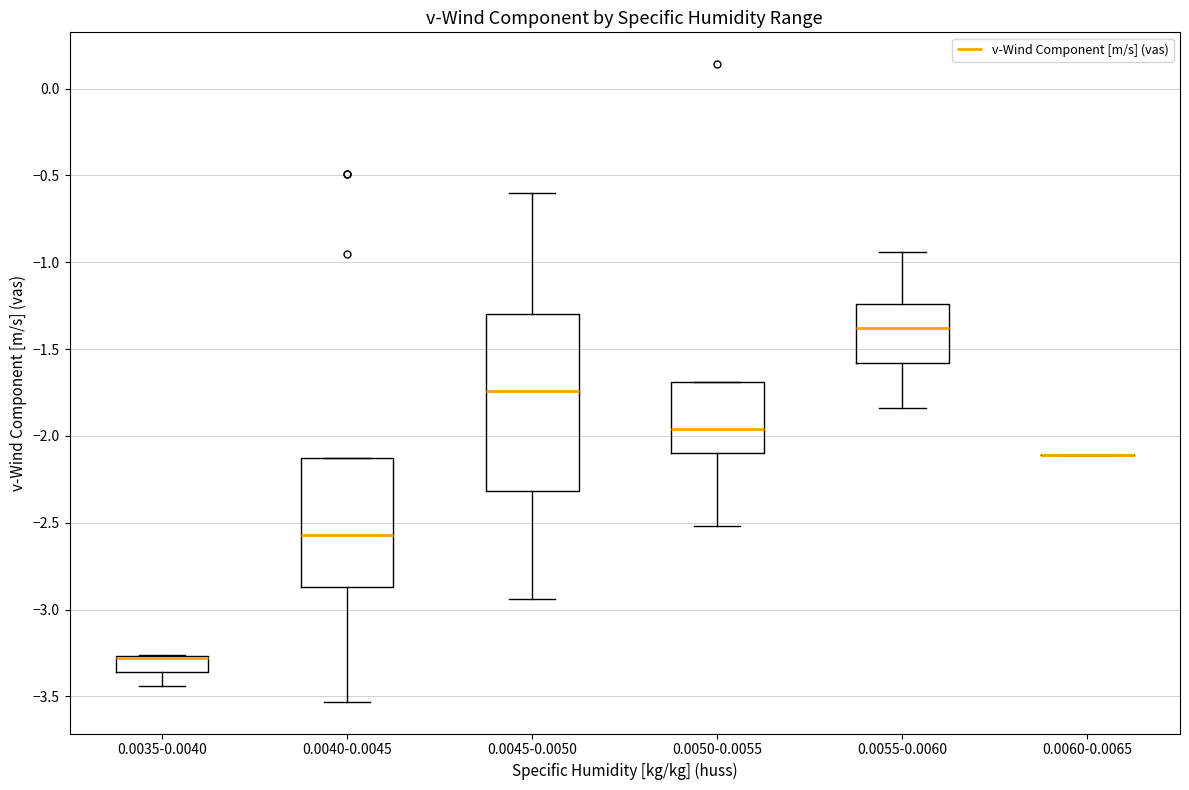

Reading left to right, read every box against the y-axis: the position of its median line, the range the box covers, and the ends of its whiskers. The values are not printed on the chart, so give them approximately, as read against the axis.

0.0035-0.0040: median -3.30 (drawn on the box's upper edge), box -3.35 to -3.25, whiskers -3.45 to -3.25
0.0040-0.0045: median -2.55, box -2.85 to -2.15, whiskers -3.55 to -2.15
0.0045-0.0050: median -1.75, box -2.30 to -1.30, whiskers -2.95 to -0.60
0.0050-0.0055: median -1.95, box -2.10 to -1.70, whiskers -2.50 to -1.70
0.0055-0.0060: median -1.40, box -1.60 to -1.25, whiskers -1.85 to -0.95
0.0060-0.0065: box collapsed to a line at -2.10, whiskers -2.10 to -2.10